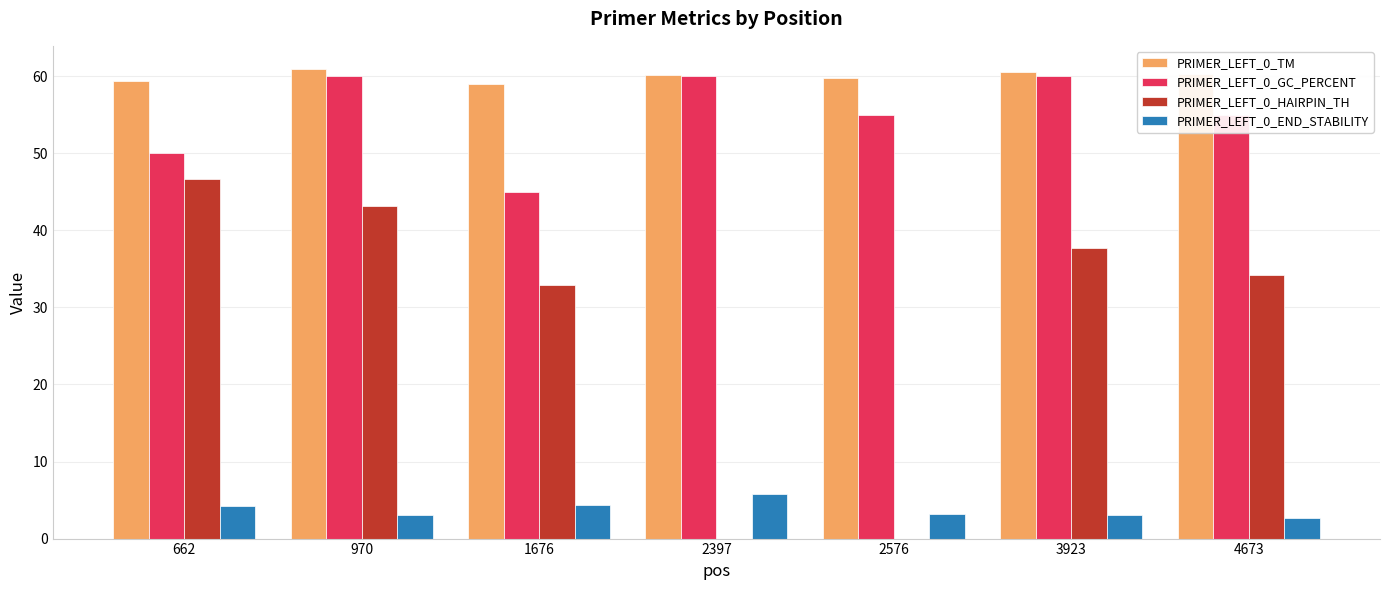

Is it true that PRIMER_LEFT_0_HAIRPIN_TH equals 26.6 at 2397?

False